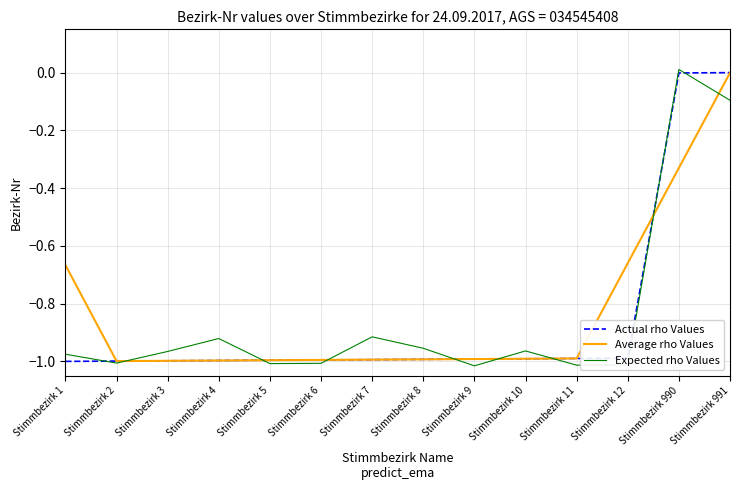

At which label does Expected rho Values reach its peak?

Stimmbezirk 990